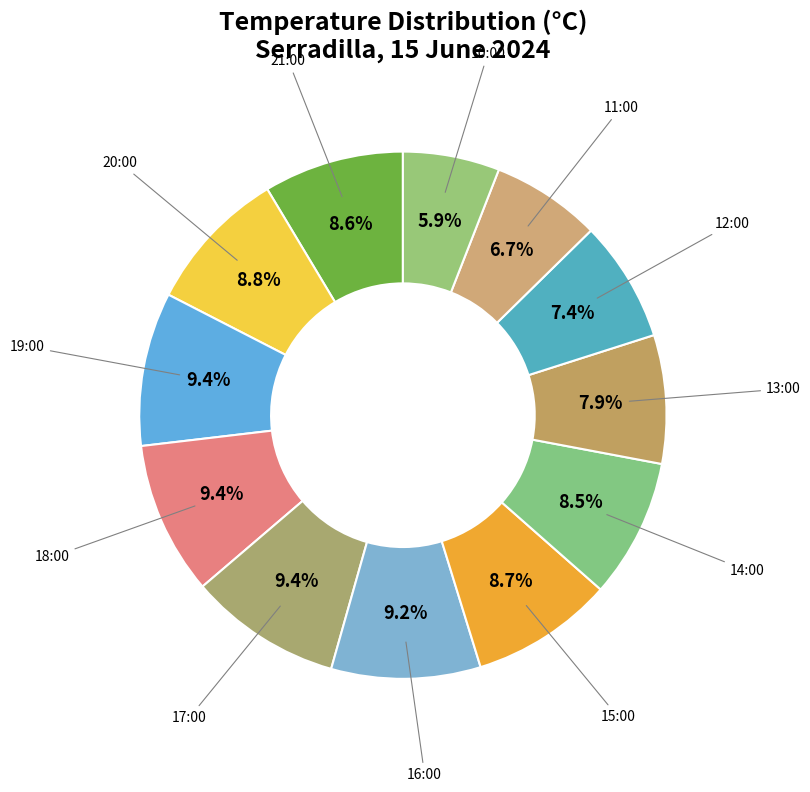

Which category has the biggest portion of the pie?

19:00